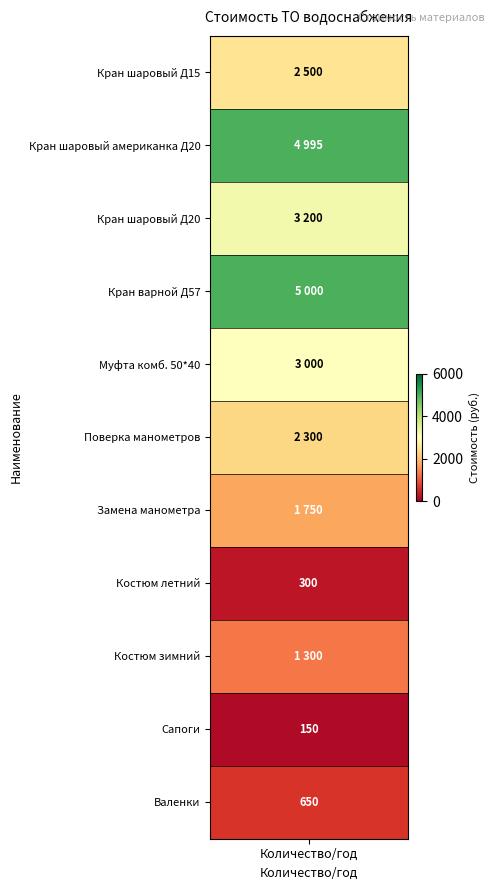

What is the difference between the values at 8 and 2?

1900